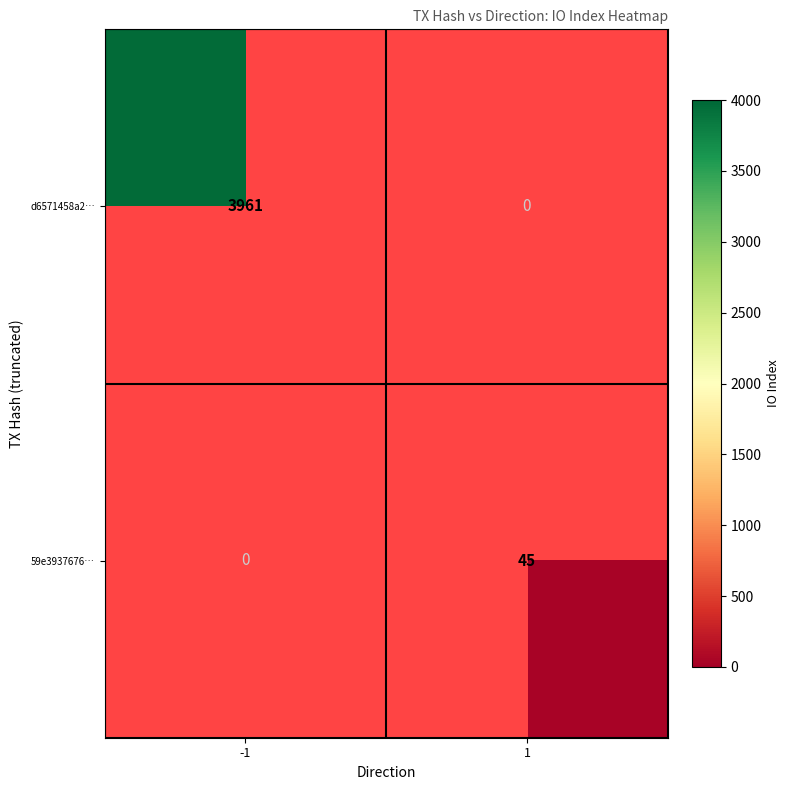

Is it true that 59e3937676… equals 23 at 1?

False